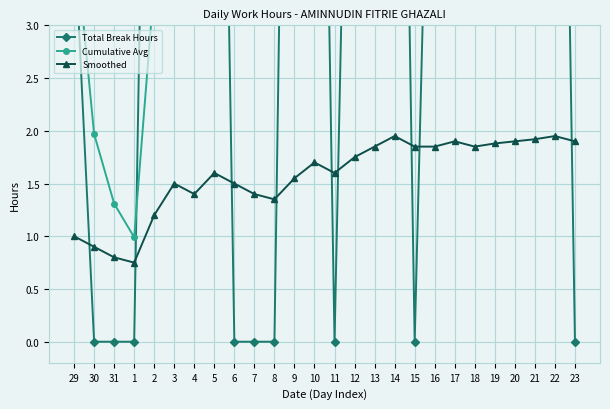

Between 4 and 15, which series saw the biggest shift?

Total Break Hours